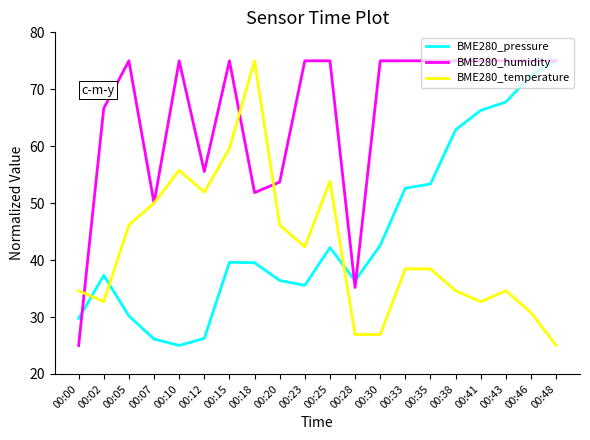

What is the difference between the highest and lowest values at 00:07?

23.9